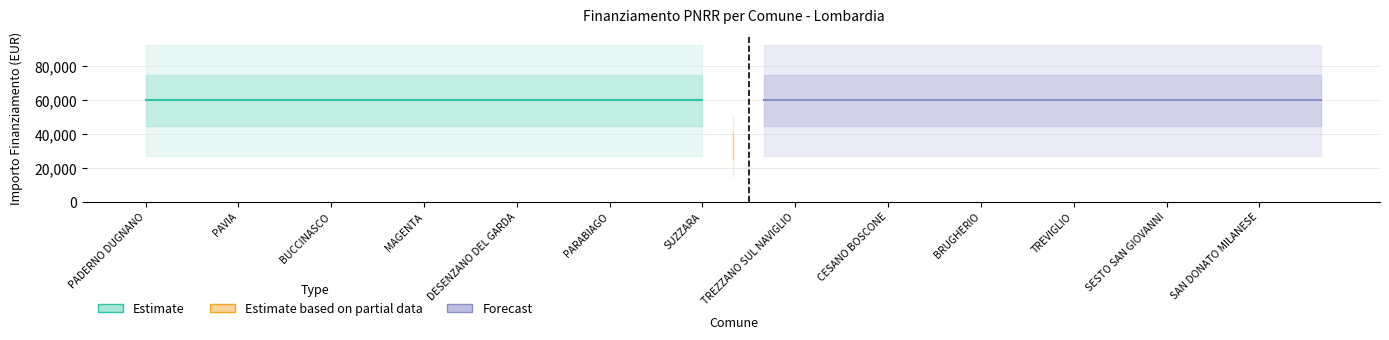

How many lines are shown in the chart?

2